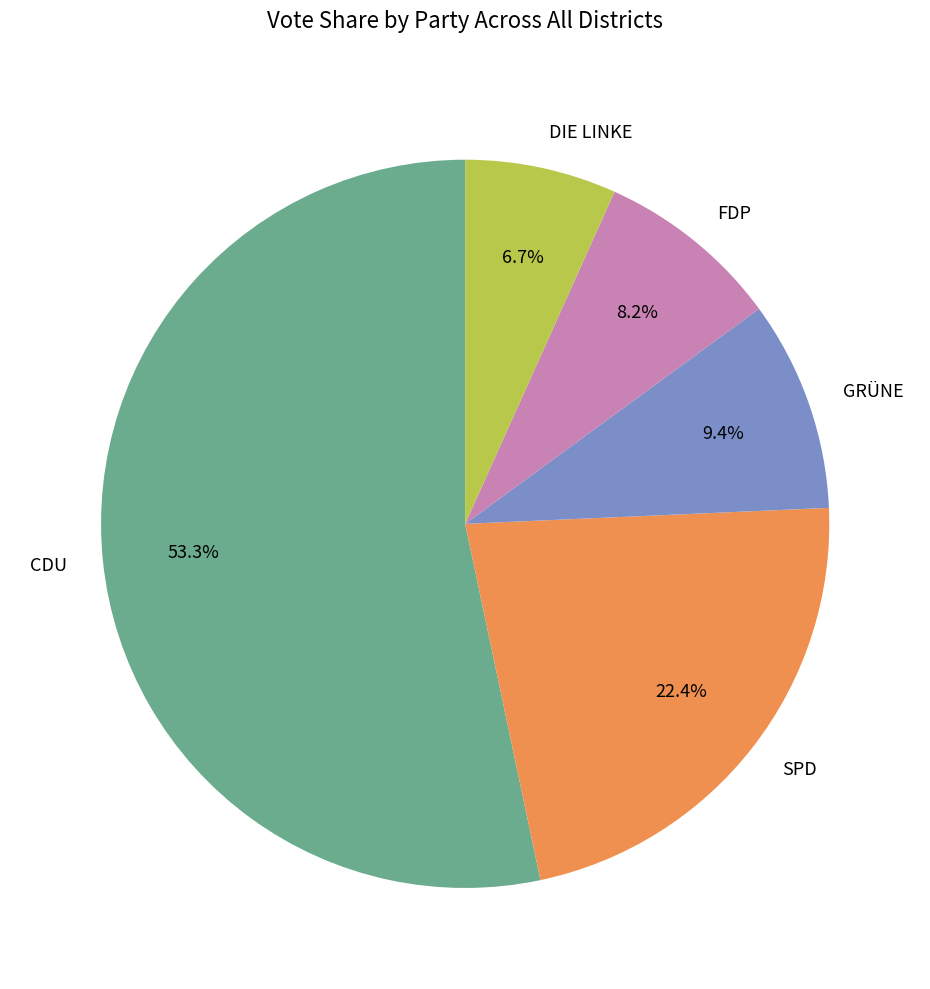

Between CDU and FDP, which is larger?

CDU